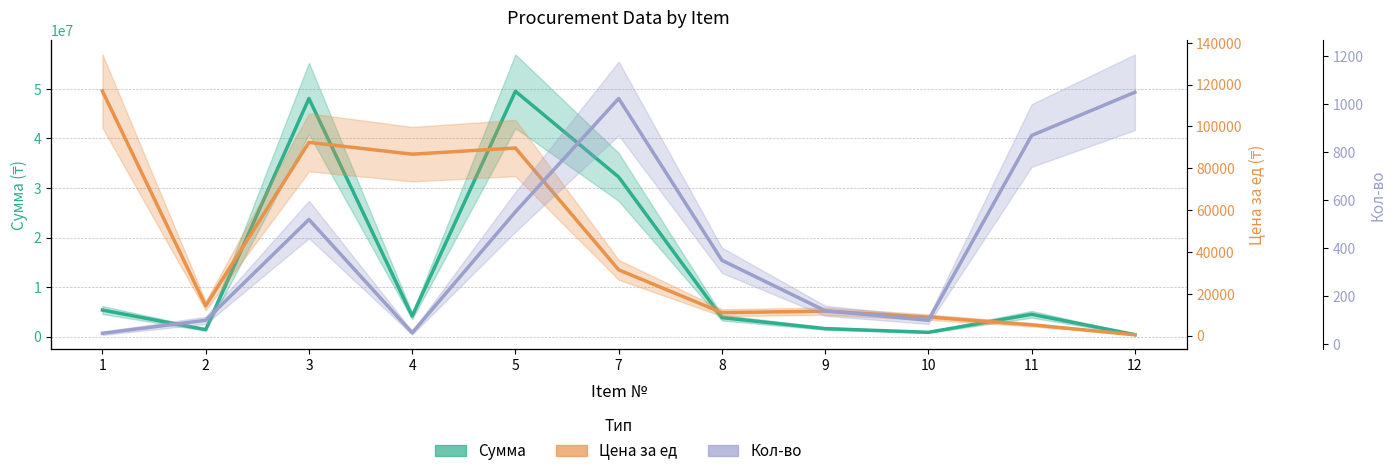

Does the chart display data point markers on the line(s)?

No